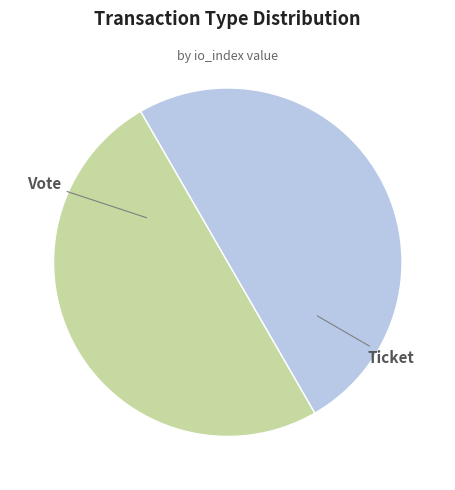

What is the ratio of the value at Vote to the value at Ticket?

1.0